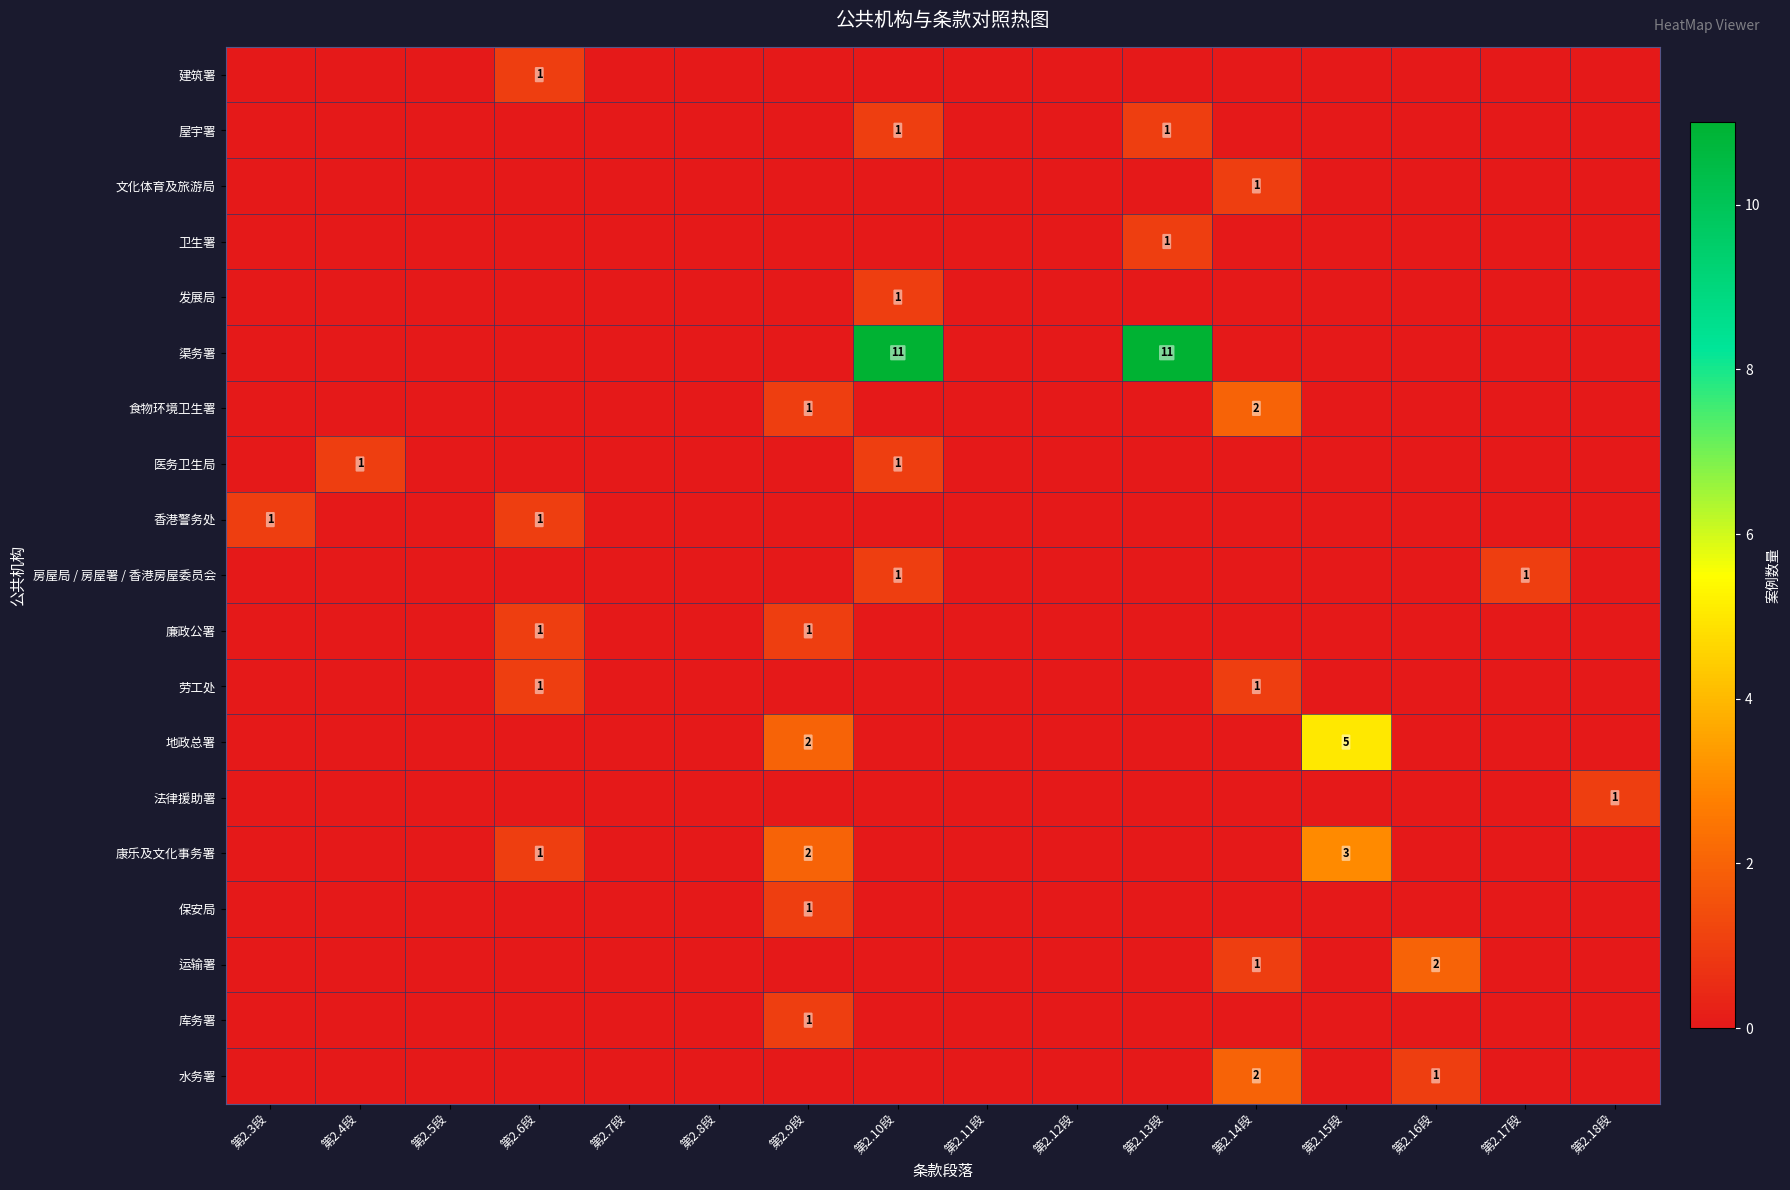

How many data points in 渠务署 are above 0?

2